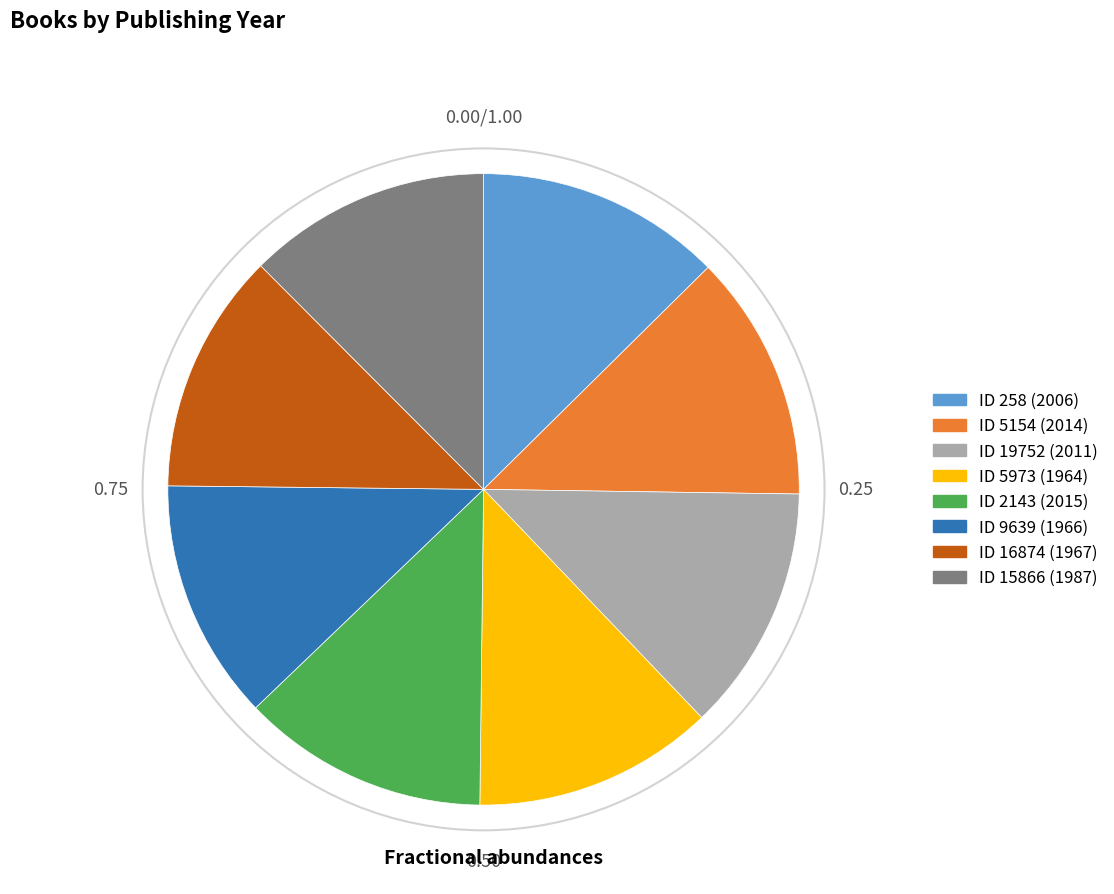

How many slices are in this pie chart?

8